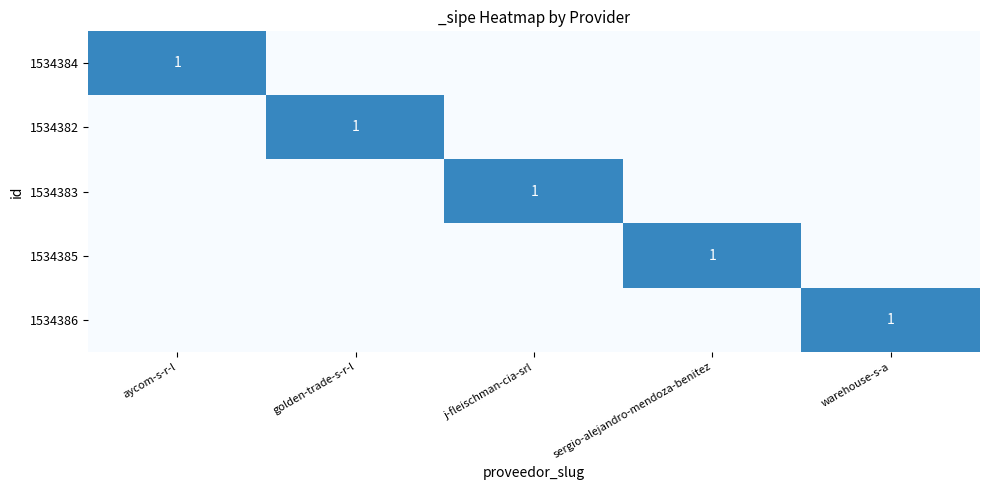

List the series in order of their peak value, lowest first.

1534384, 1534382, 1534383, 1534385, 1534386